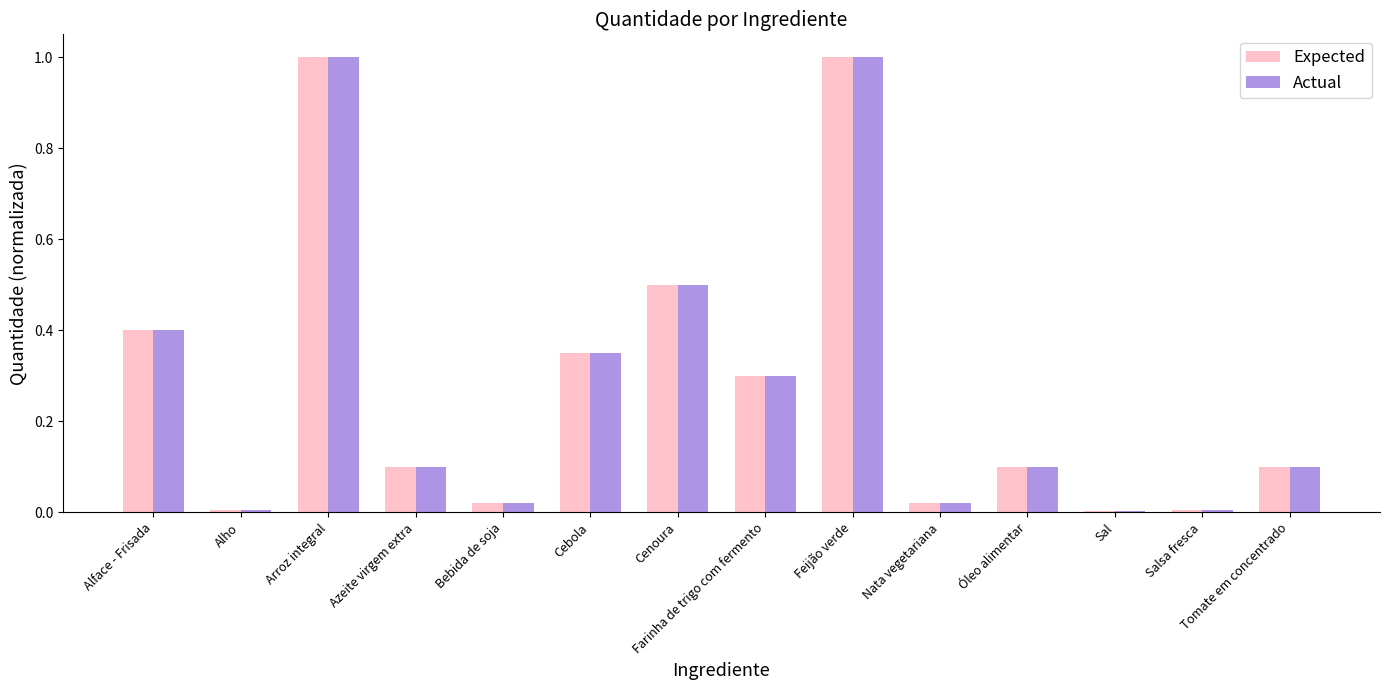

What is the sum of all Expected values?

3.9